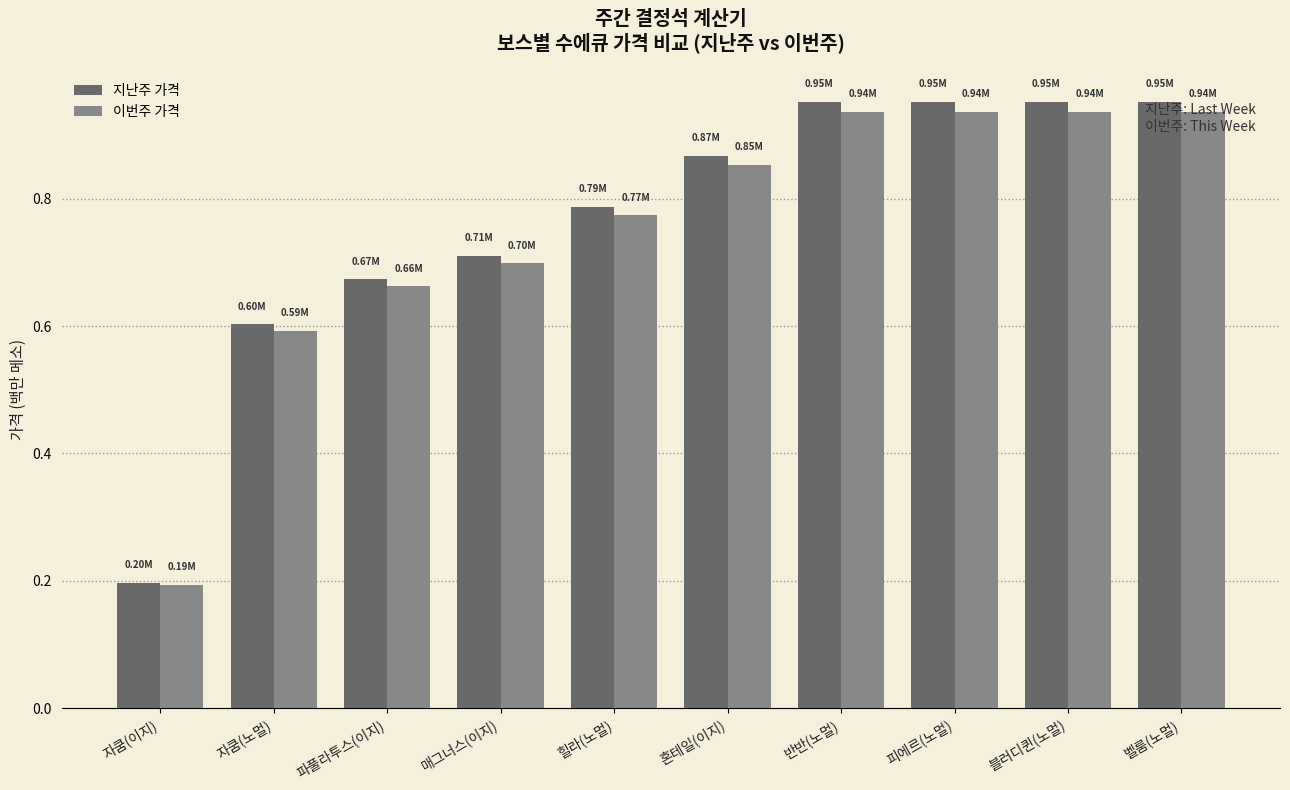

At which label does 지난주 가격 reach its minimum?

자쿰(이지)